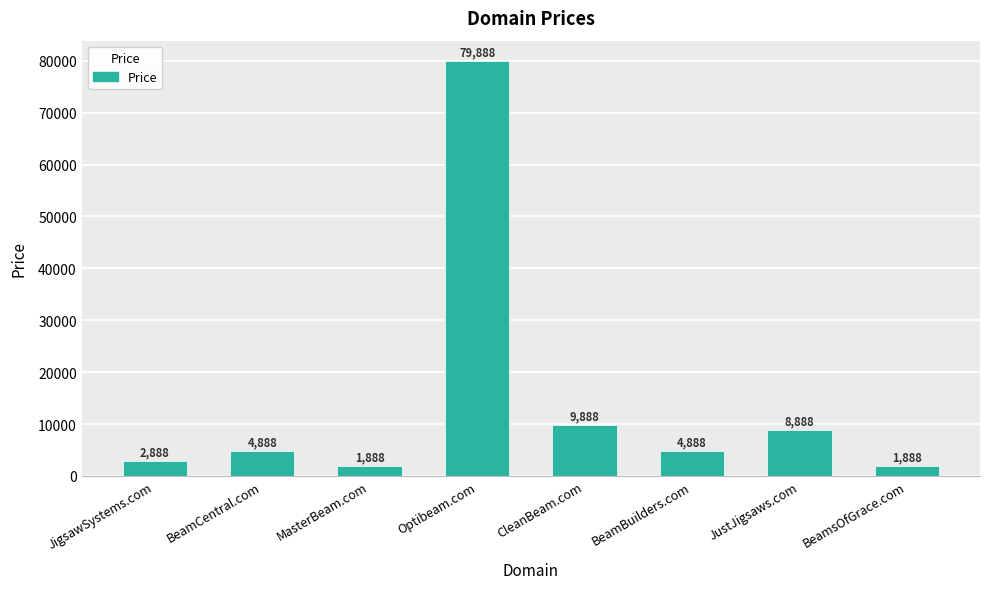

What value does the data have at Optibeam.com, to the nearest 10?

79890